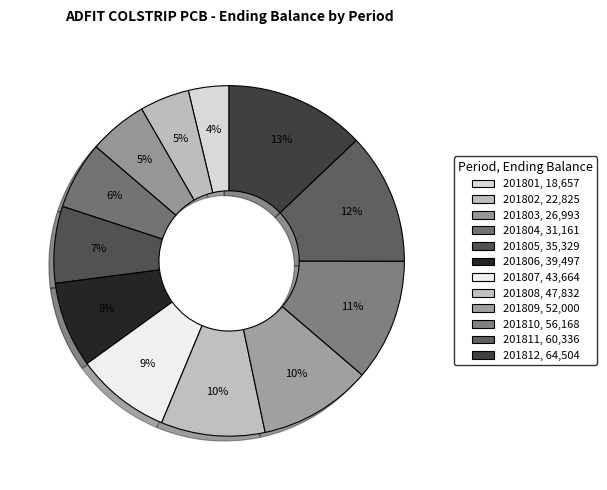

How many slices are in this pie chart?

12